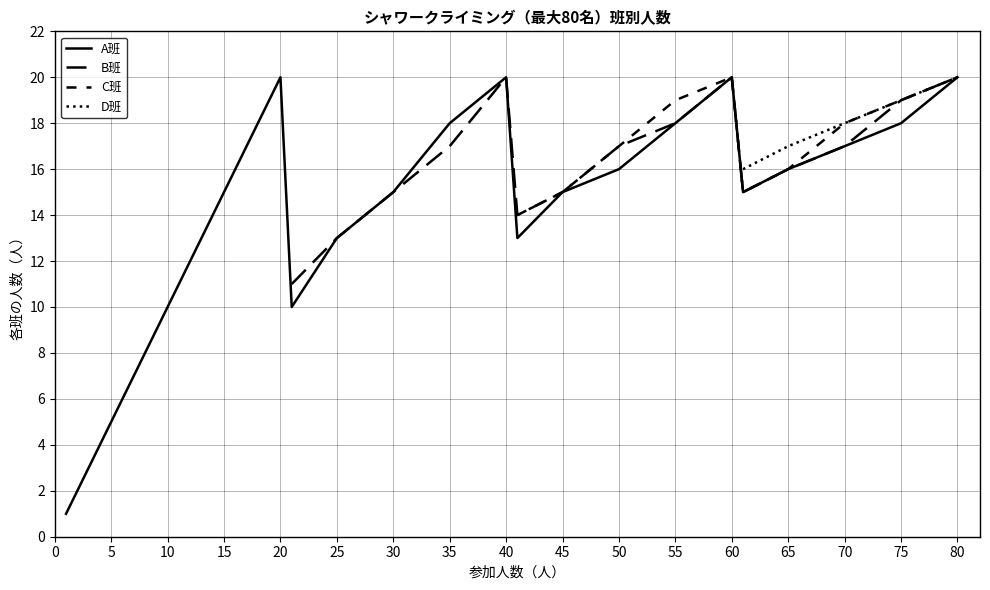

What is the difference between the maximum and minimum values in the A班 (人数) series?

19